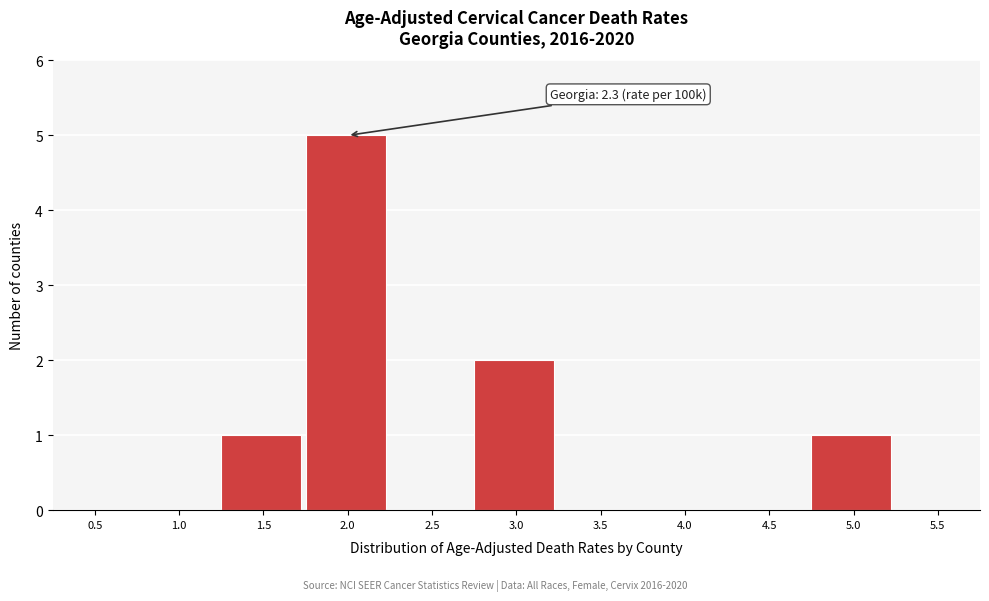

Reading left to right, extract all data points from this chart.

0.5=0	1.0=0	1.5=1	2.0=5	2.5=0	3.0=2	3.5=0	4.0=0	4.5=0	5.0=1	5.5=0